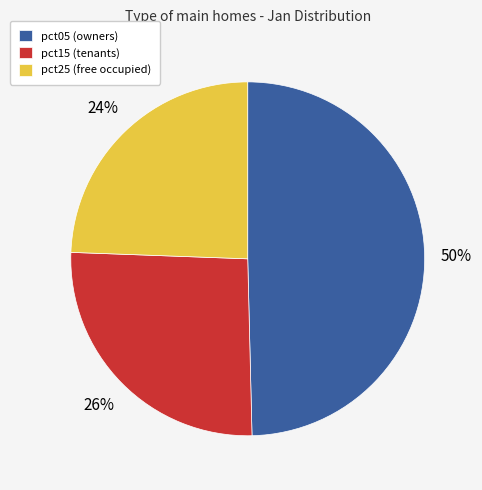

Approximately how many times larger is the value at pct15 (tenants) compared to pct25 (free occupied)?

1.1